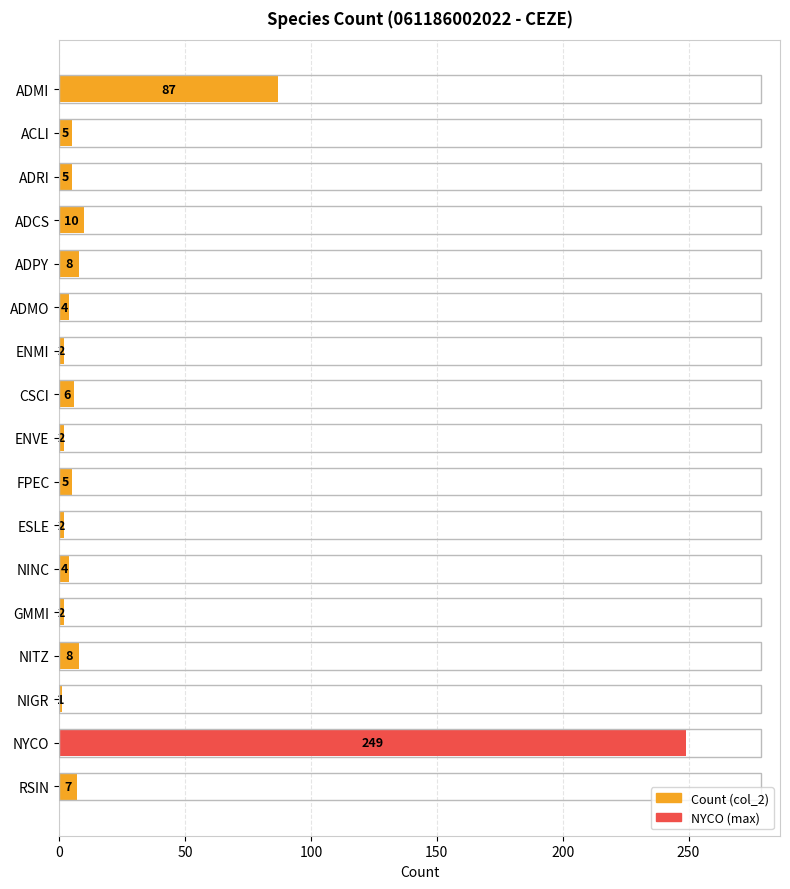

What is the change in value from NYCO to RSIN?

-242